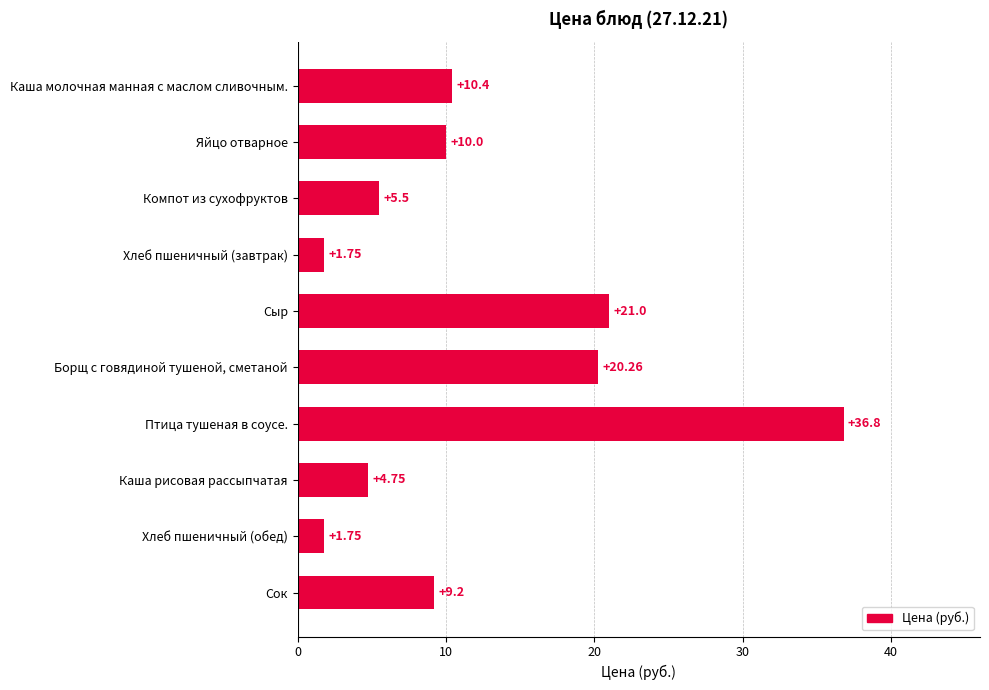

What is the difference between the values at Борщ с говядиной тушеной, сметаной and Каша рисовая рассыпчатая?

15.5